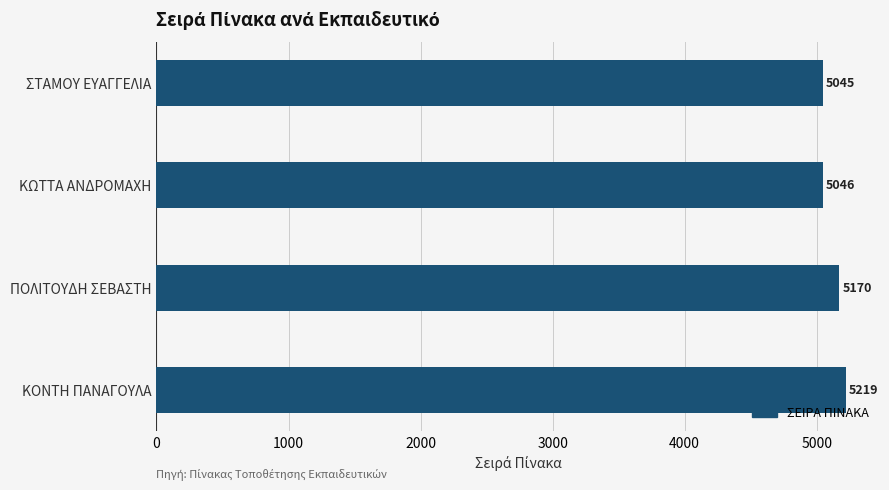

List the labels in order of value, largest first.

ΚΟΝΤΗ ΠΑΝΑΓΟΥΛΑ, ΠΟΛΙΤΟΥΔΗ ΣΕΒΑΣΤΗ, ΚΩΤΤΑ ΑΝΔΡΟΜΑΧΗ, ΣΤΑΜΟΥ ΕΥΑΓΓΕΛΙΑ